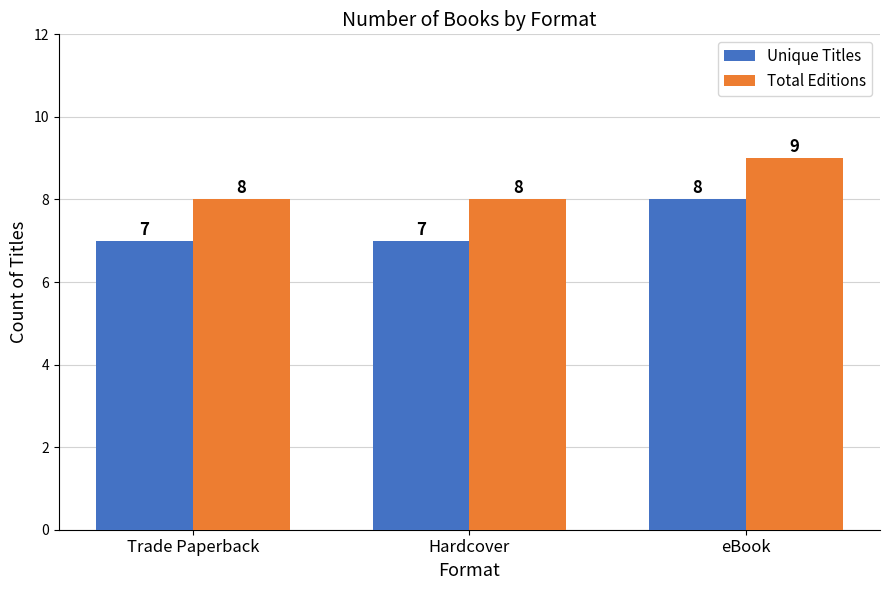

What is the total value across all series at Hardcover?

15